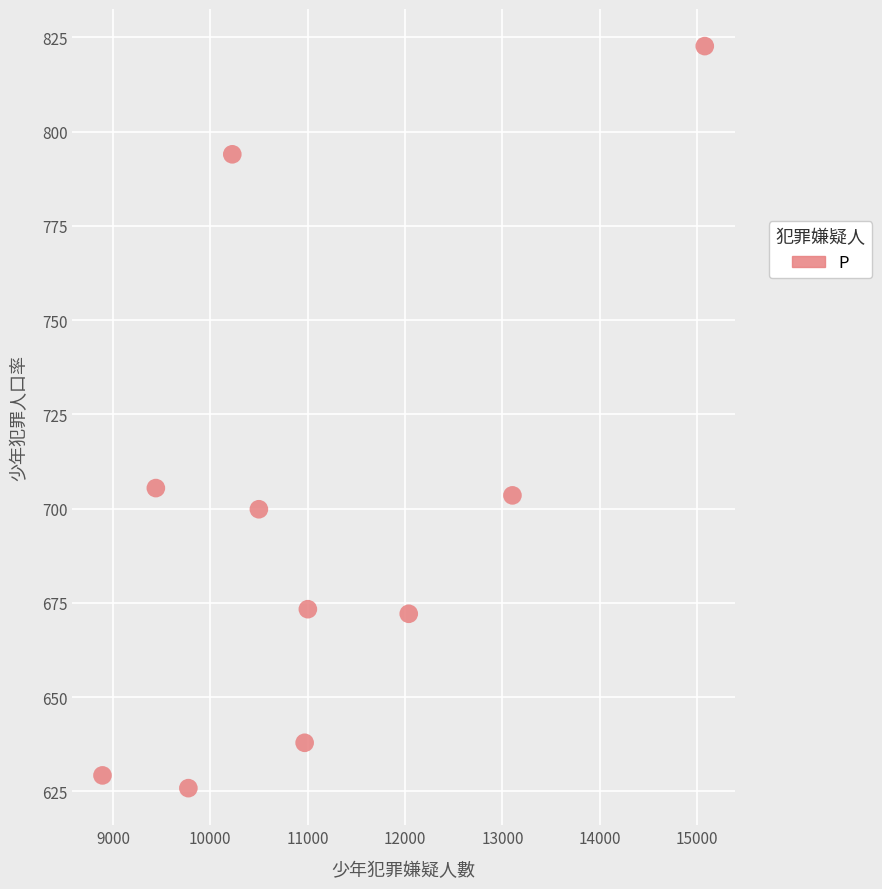

What is the range of X values (max minus min)?

6185.0